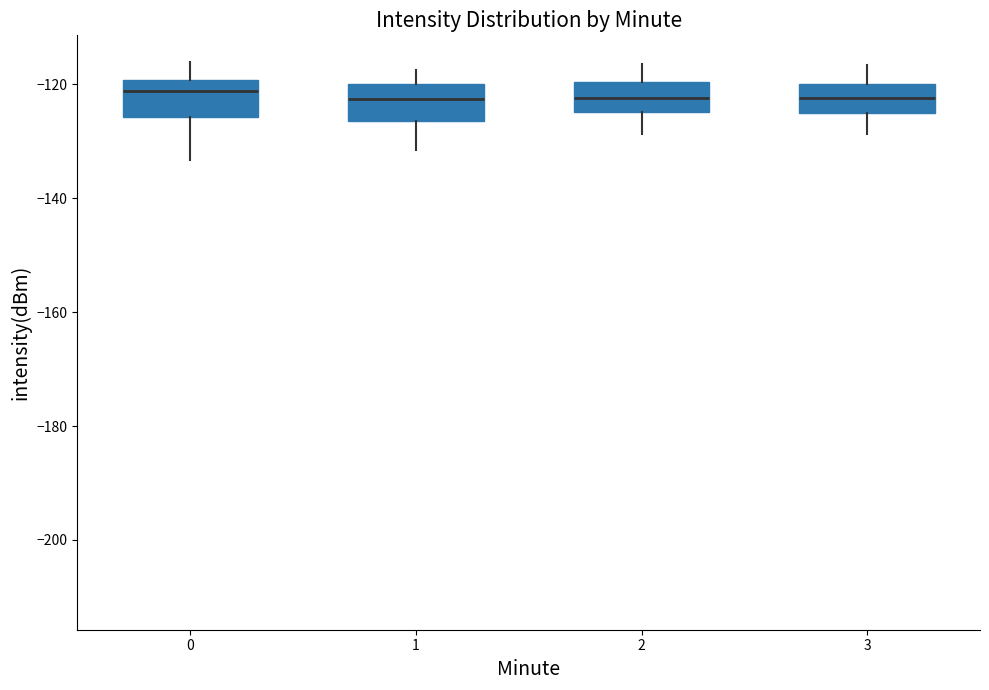

Where is the lower edge of the box at x = 2 on the y-axis? The values are not printed on the chart, so give them approximately, as read against the axis.

-124